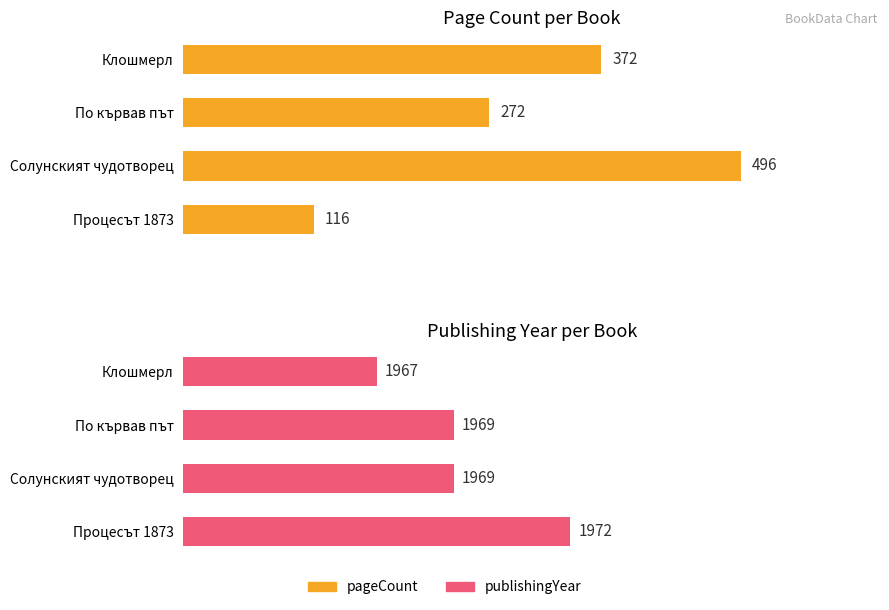

Which category has the lowest value across all series?

3